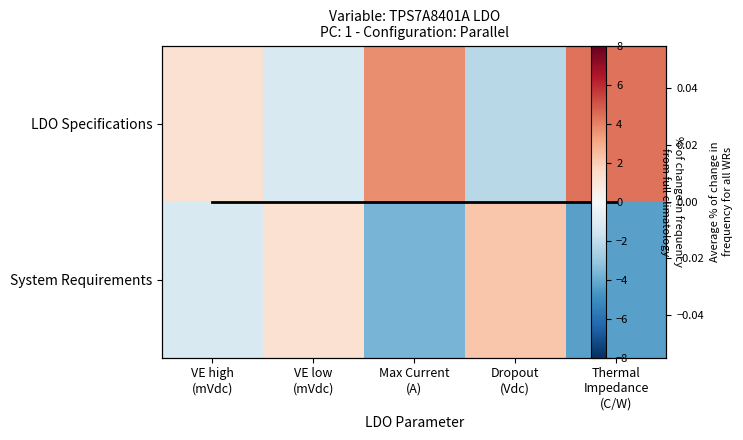

At how many categories does at least one series exceed 1?

5